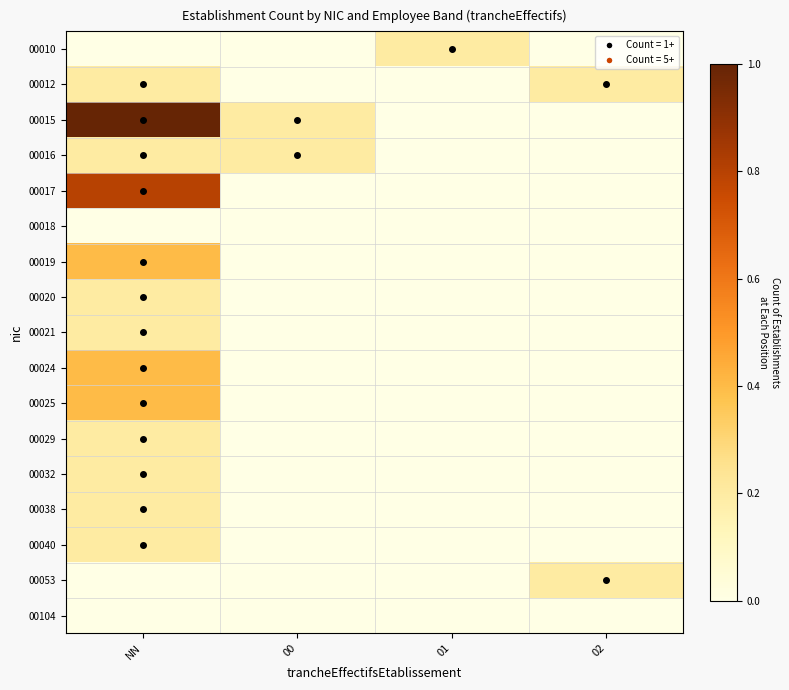

Which label corresponds to the largest value in the chart?

NN